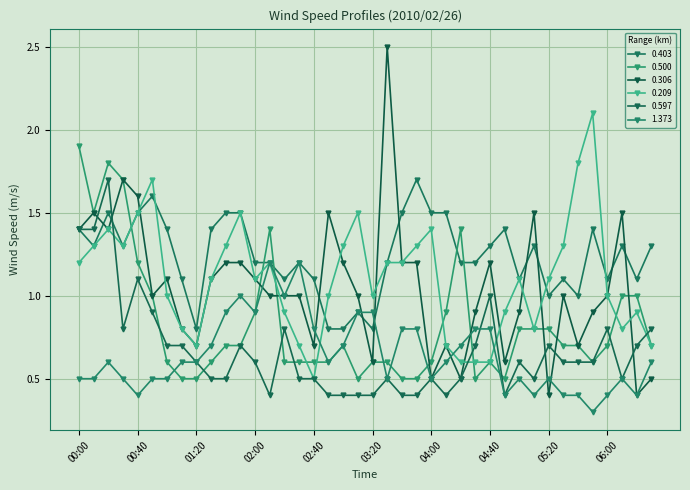

What are all the series names shown in the legend?

0.403, 0.500, 0.306, 0.209, 0.597, 1.373